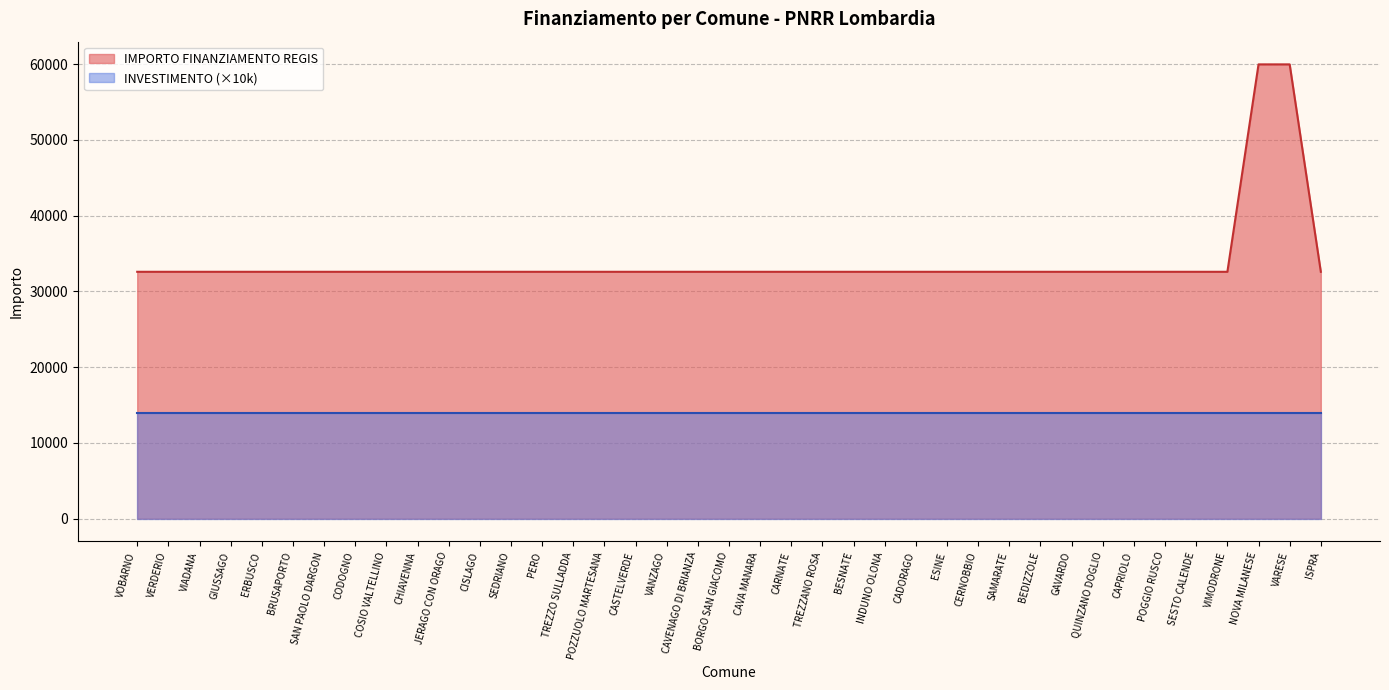

Which label corresponds to the smallest value in the chart?

VOBARNO